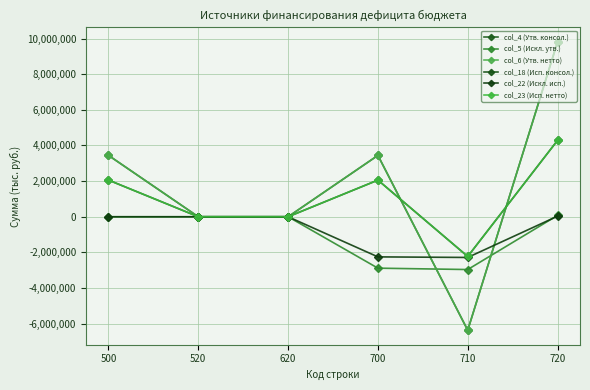

Is it true that col_6 (Утв. нетто) equals 1922198.5 at 700?

False